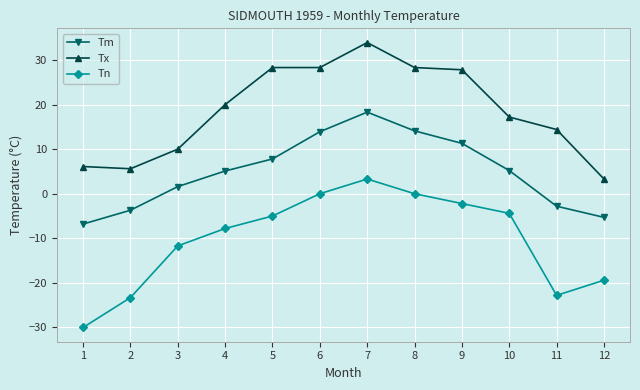

Does the chart display data point markers on the line(s)?

Yes